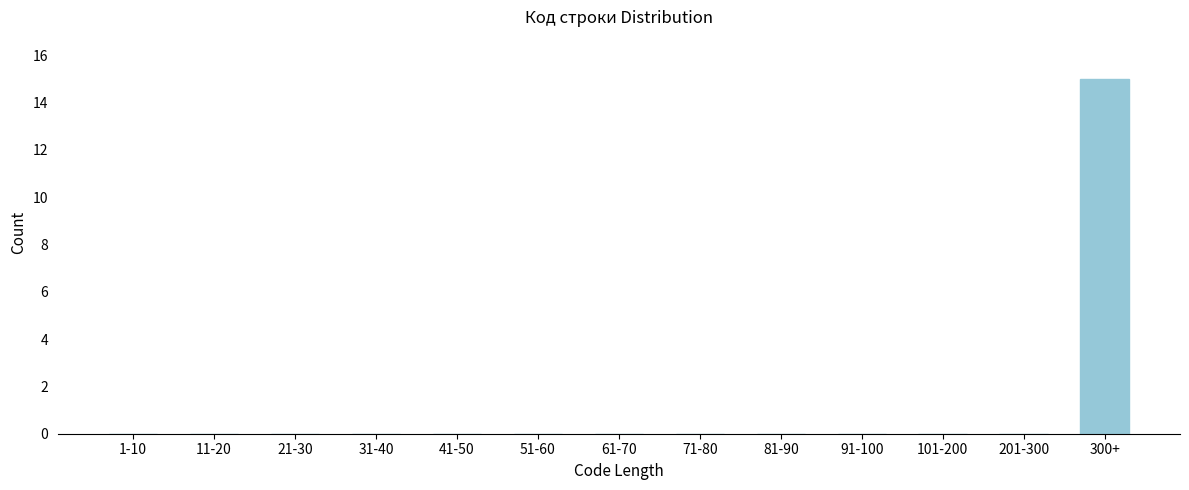

Reading left to right, extract all data points from this chart.

1-10=0	11-20=0	21-30=0	31-40=0	41-50=0	51-60=0	61-70=0	71-80=0	81-90=0	91-100=0	101-200=0	201-300=0	300+=15